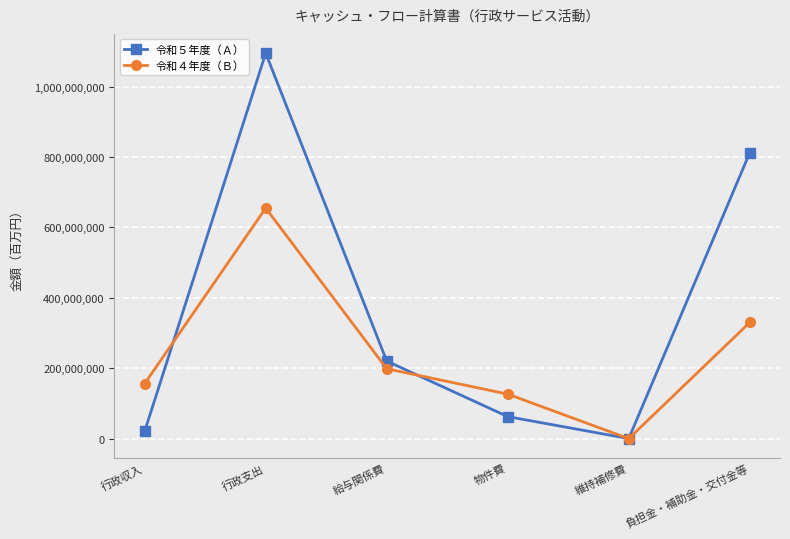

At which category is the sum across all series the highest?

行政支出